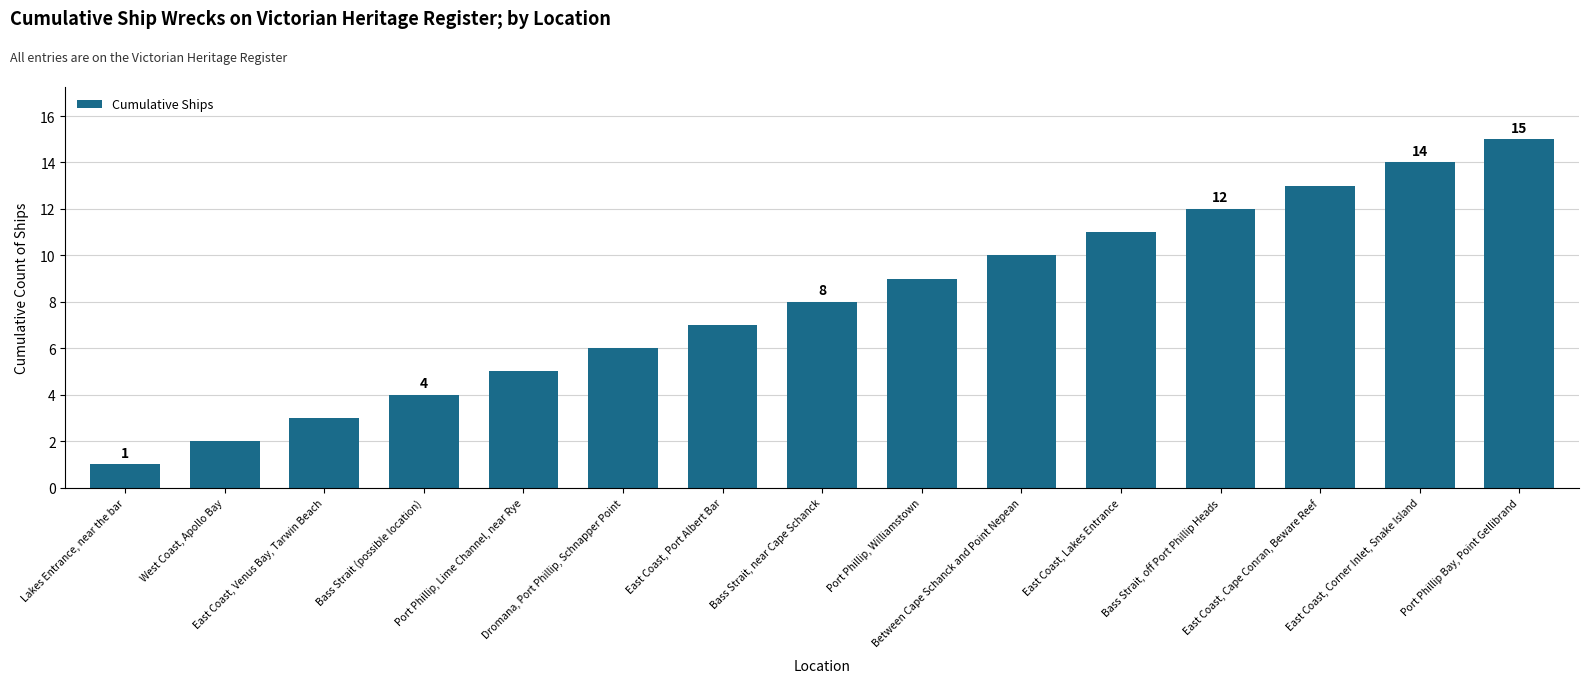

What is the label of the 4th bar from the left?

Bass Strait (possible location)